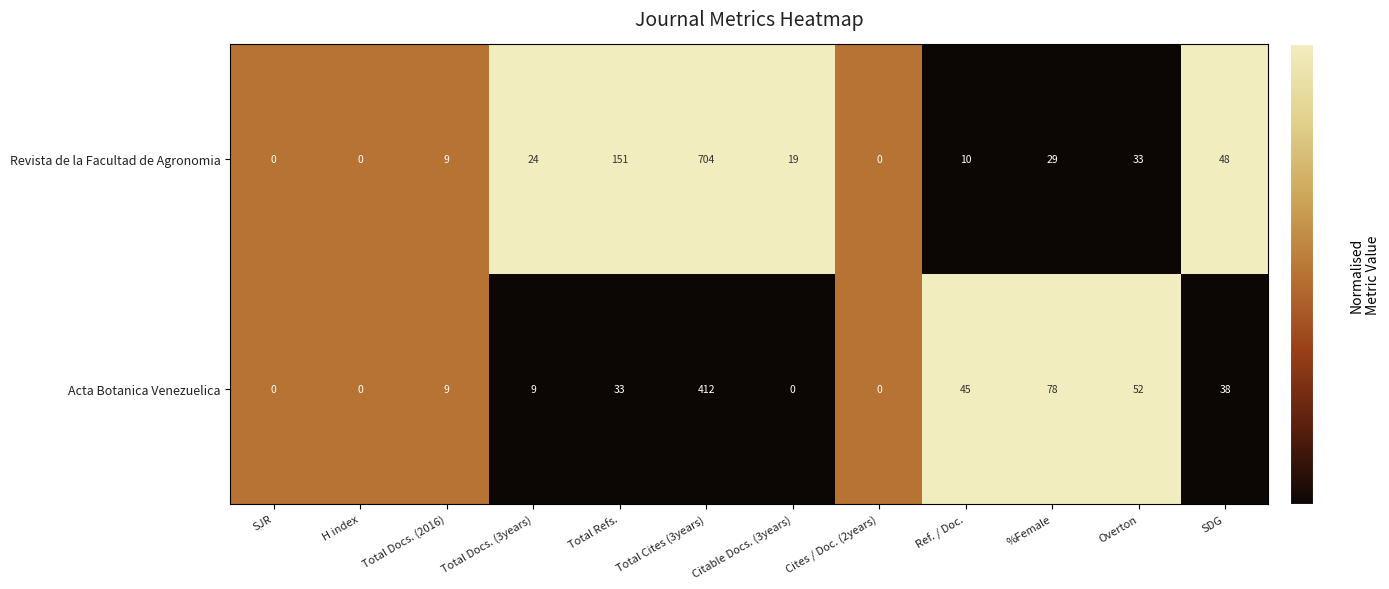

At which category does the chart reach its peak across all series?

Total Cites (3years)